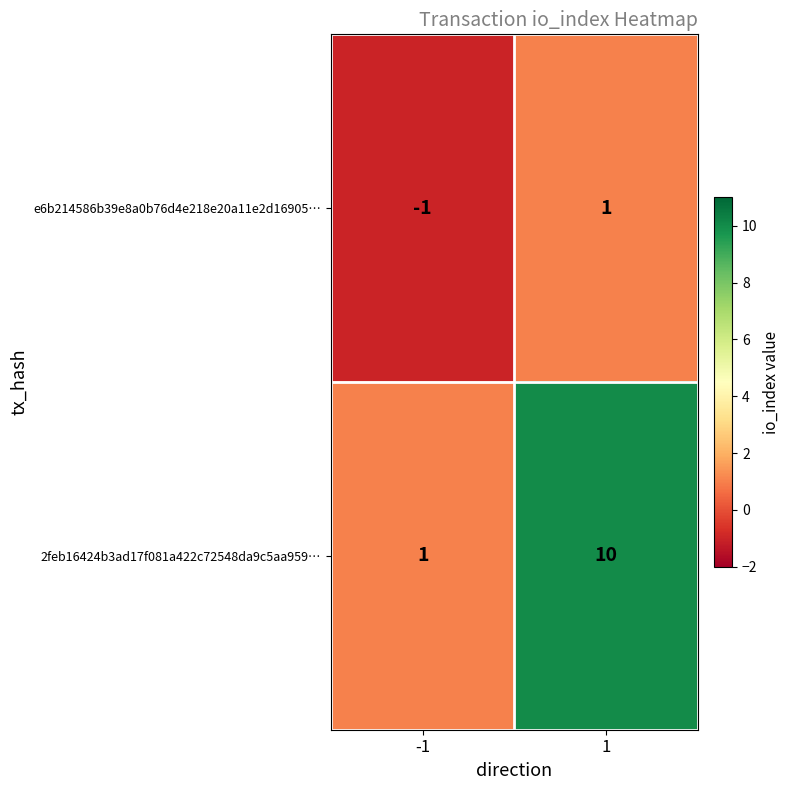

The 2feb16424b3ad17f081a422c72548da9c5aa959… series shows 1 at -1. True or false?

True